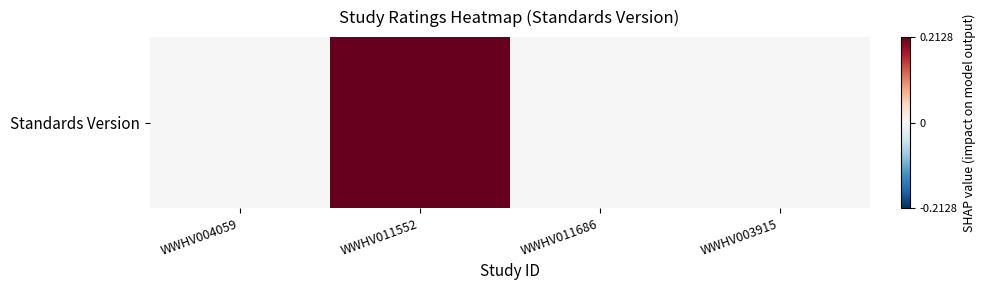

What is the difference between the maximum and minimum values?

0.2